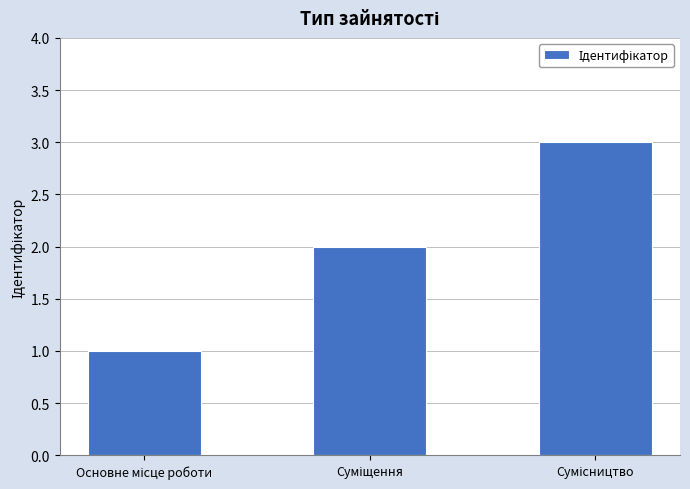

What is the sum of all values?

6